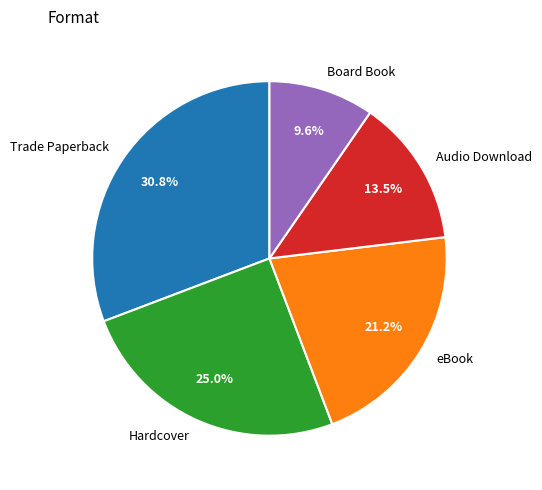

What portion of the pie excludes Trade Paperback?

69.2%